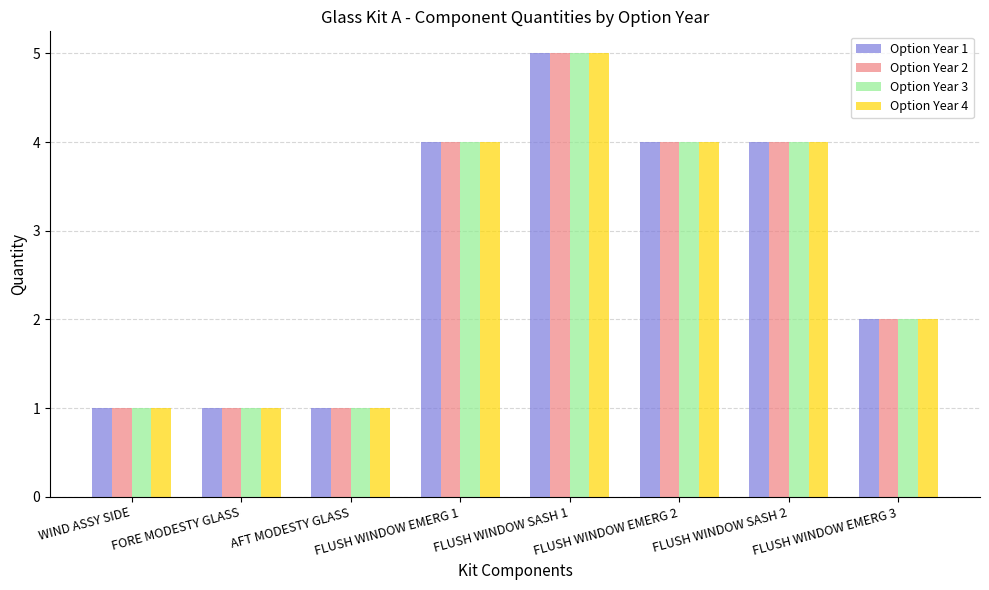

At which category is the sum across all series the highest?

FLUSH WINDOW SASH 1